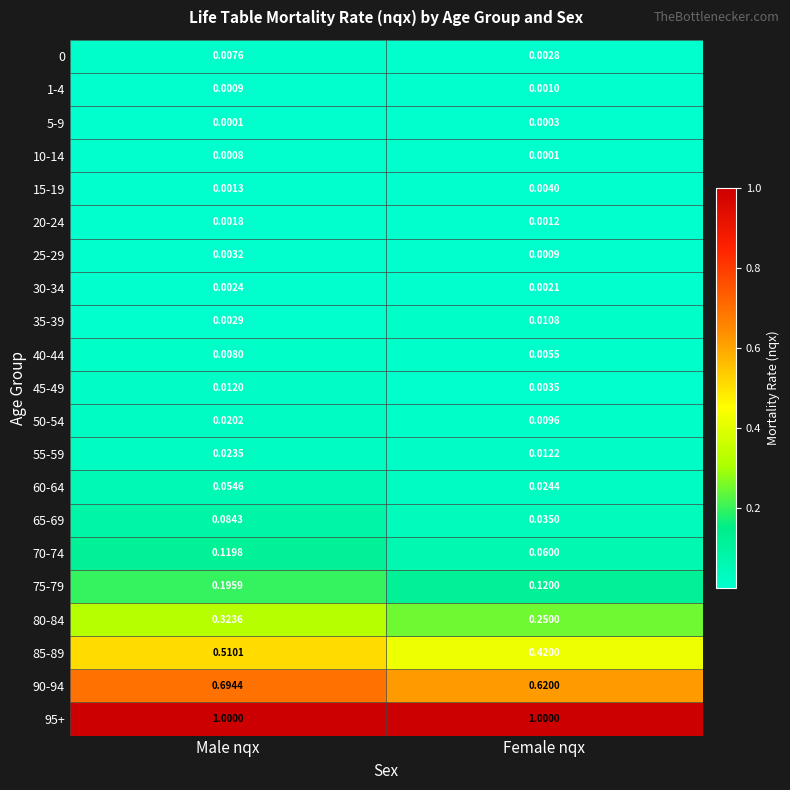

How many series are shown in this chart?

21